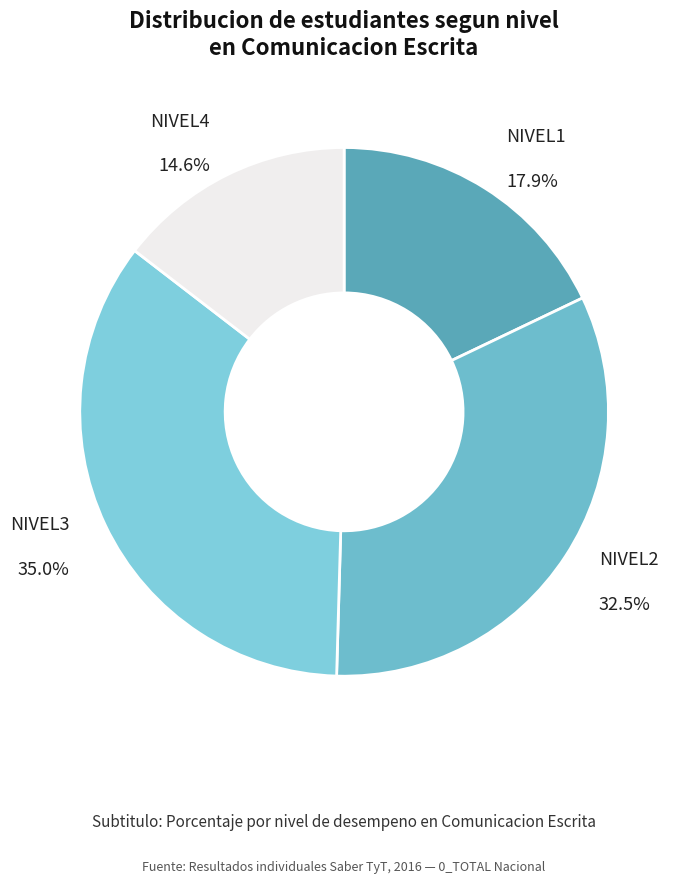

Is there any slice that represents more than half of the pie?

No